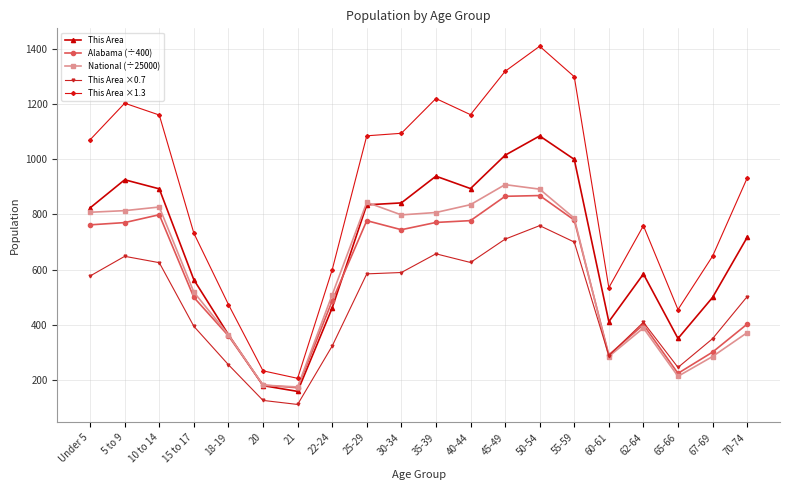

What are all the series names shown in the legend?

This Area, Alabama (÷400), National (÷25000), This Area ×0.7, This Area ×1.3